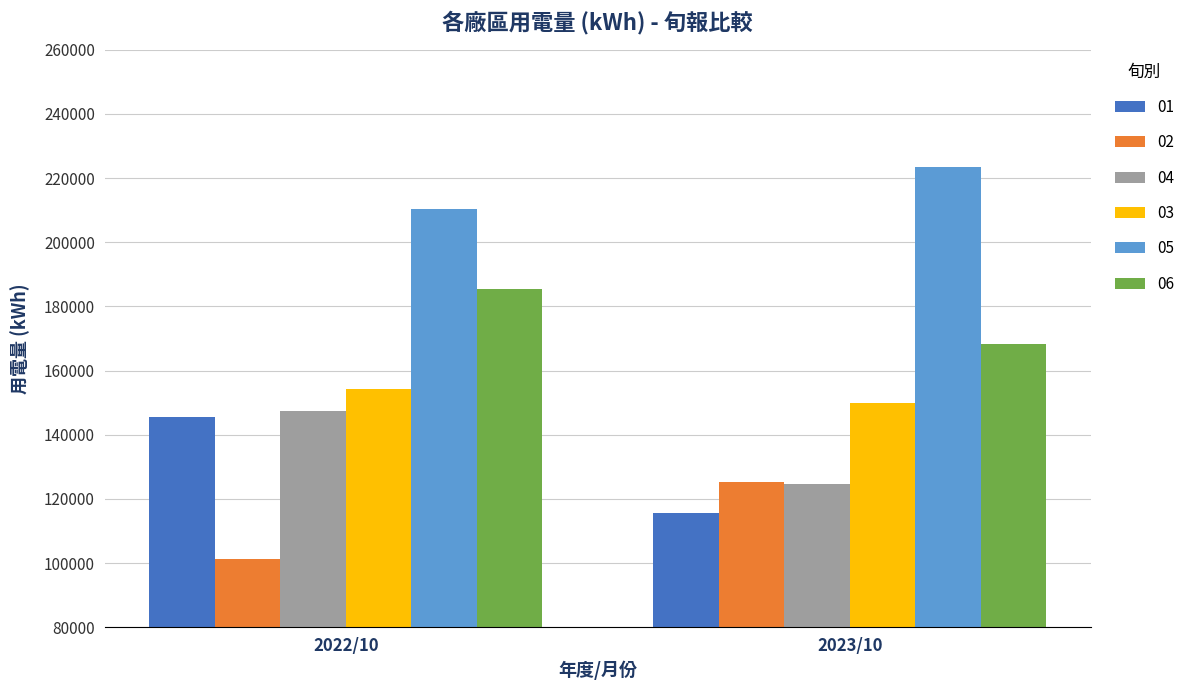

Which category has the lowest value in the 01 series?

2023/10